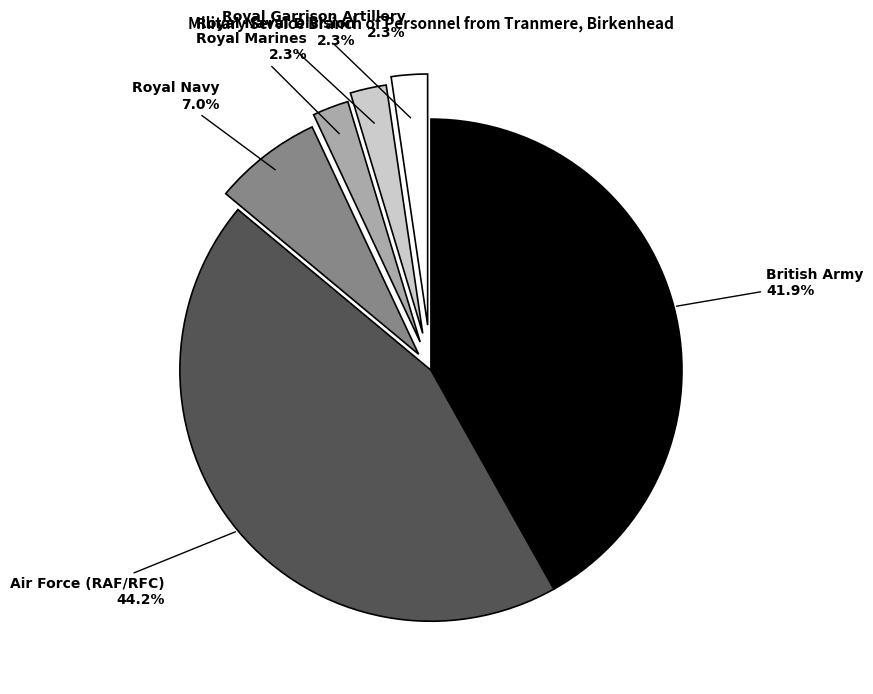

How many slices are in this pie chart?

6